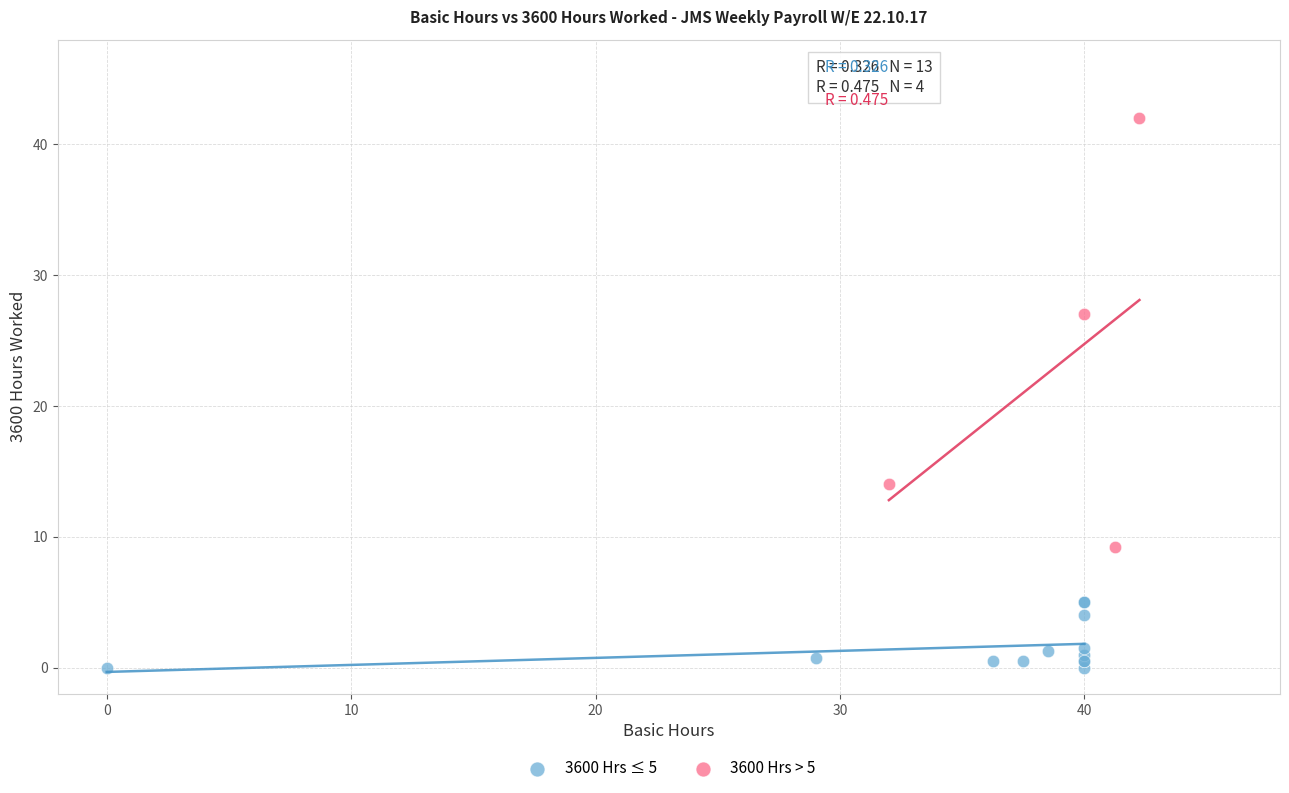

Which series reaches the minimum Y coordinate?

3600 Hrs ≤ 5